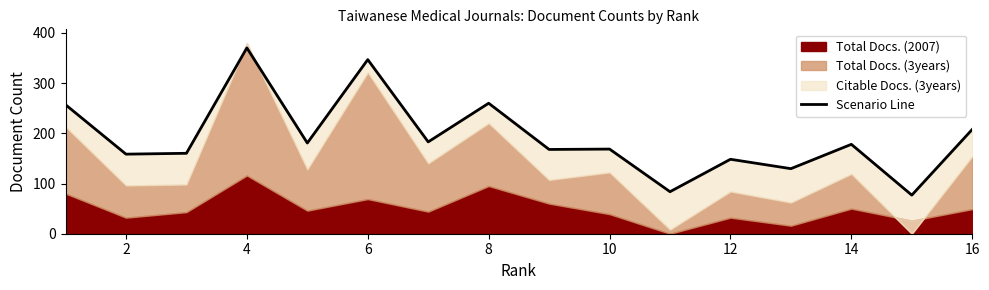

Does the chart display data point markers on the line(s)?

No